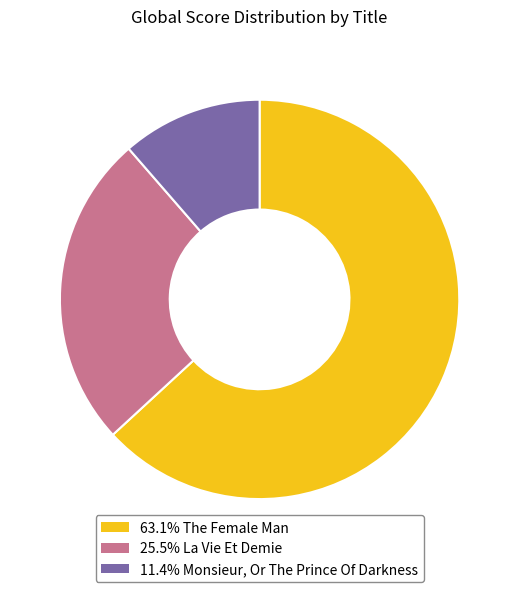

What is the ratio of the value at 63.1% The Female Man to the value at 11.4% Monsieur, Or The Prince Of Darkness?

5.5